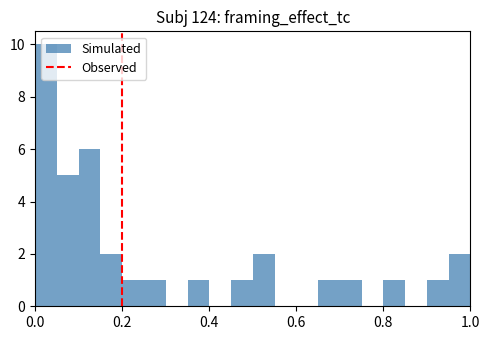

Around what value on the x-axis is the tallest bar? Give the approximate position of its centre, as read against the axis.

0.02